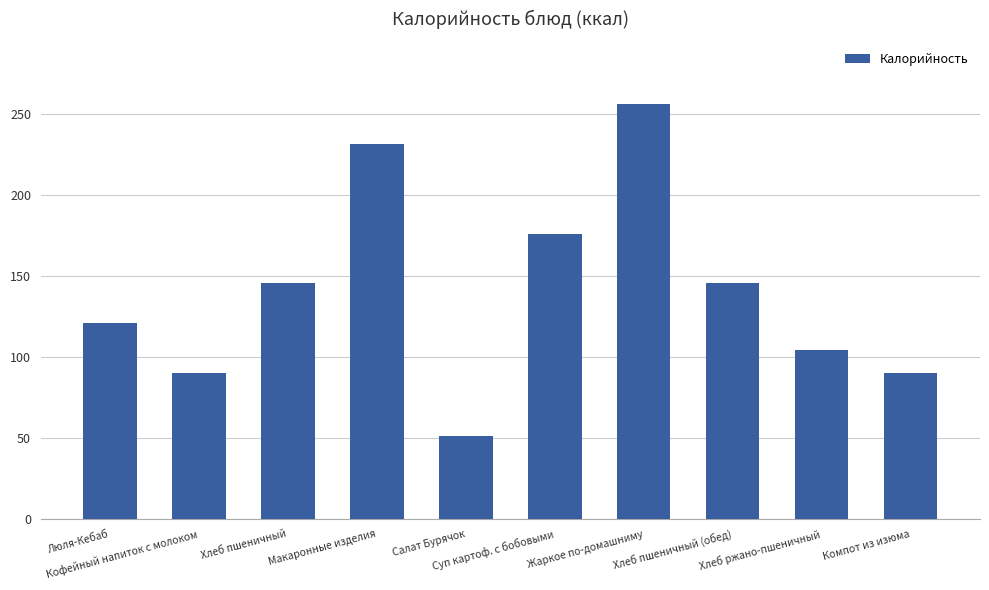

Reading left to right, extract all data points from this chart.

120.8	90.0	145.5	231.0	51.0	176.0	255.8	145.5	104.0	90.0